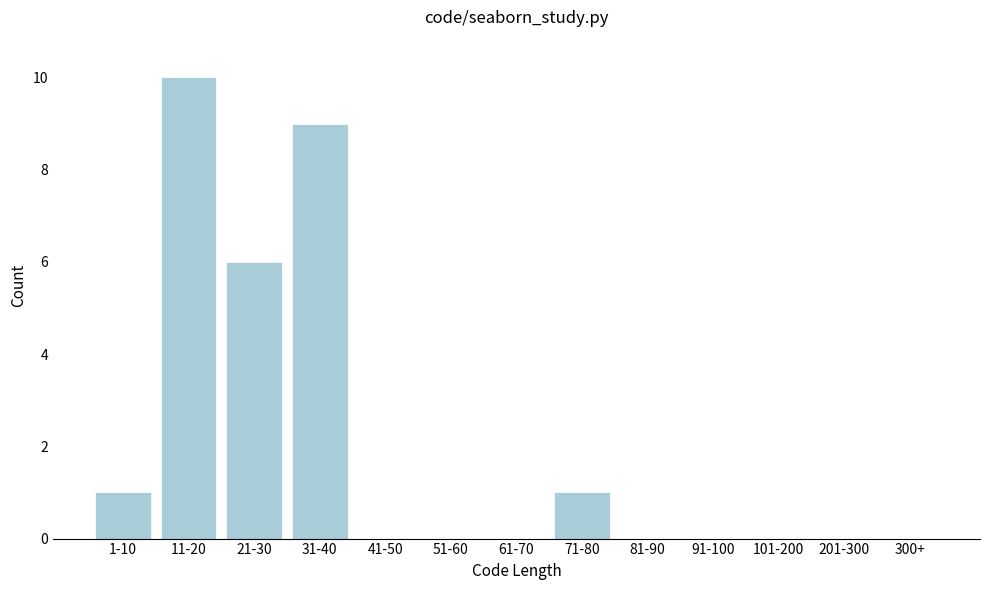

Reading left to right, transcribe all the data shown in this chart.

1-10=1	11-20=10	21-30=6	31-40=9	41-50=0	51-60=0	61-70=0	71-80=1	81-90=0	91-100=0	101-200=0	201-300=0	300+=0